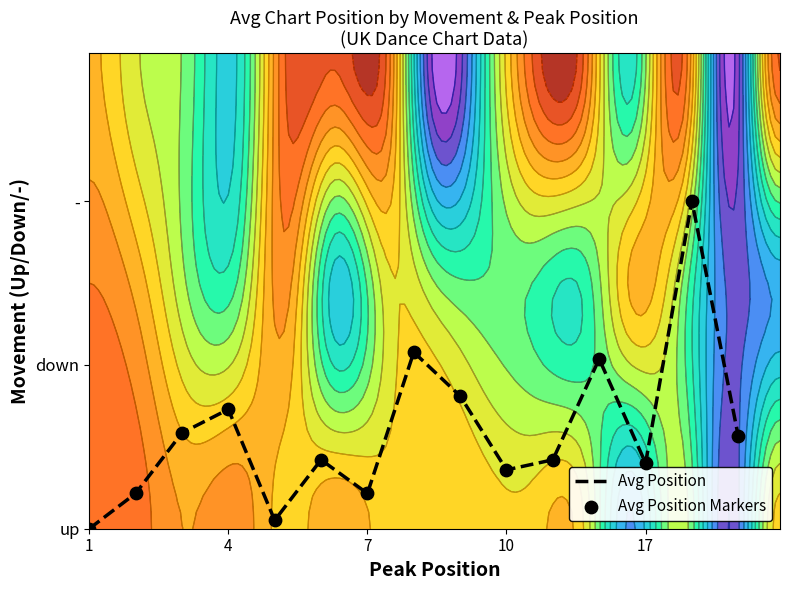

How many positive values does the Avg Position series have?

14